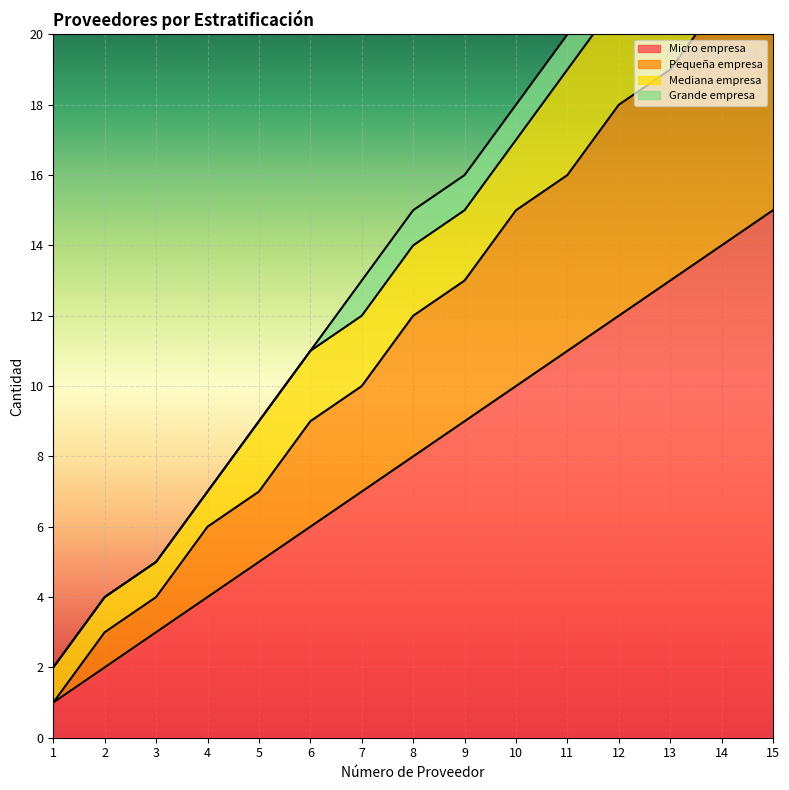

The value of Micro empresa at 12 is 12. True or false?

True